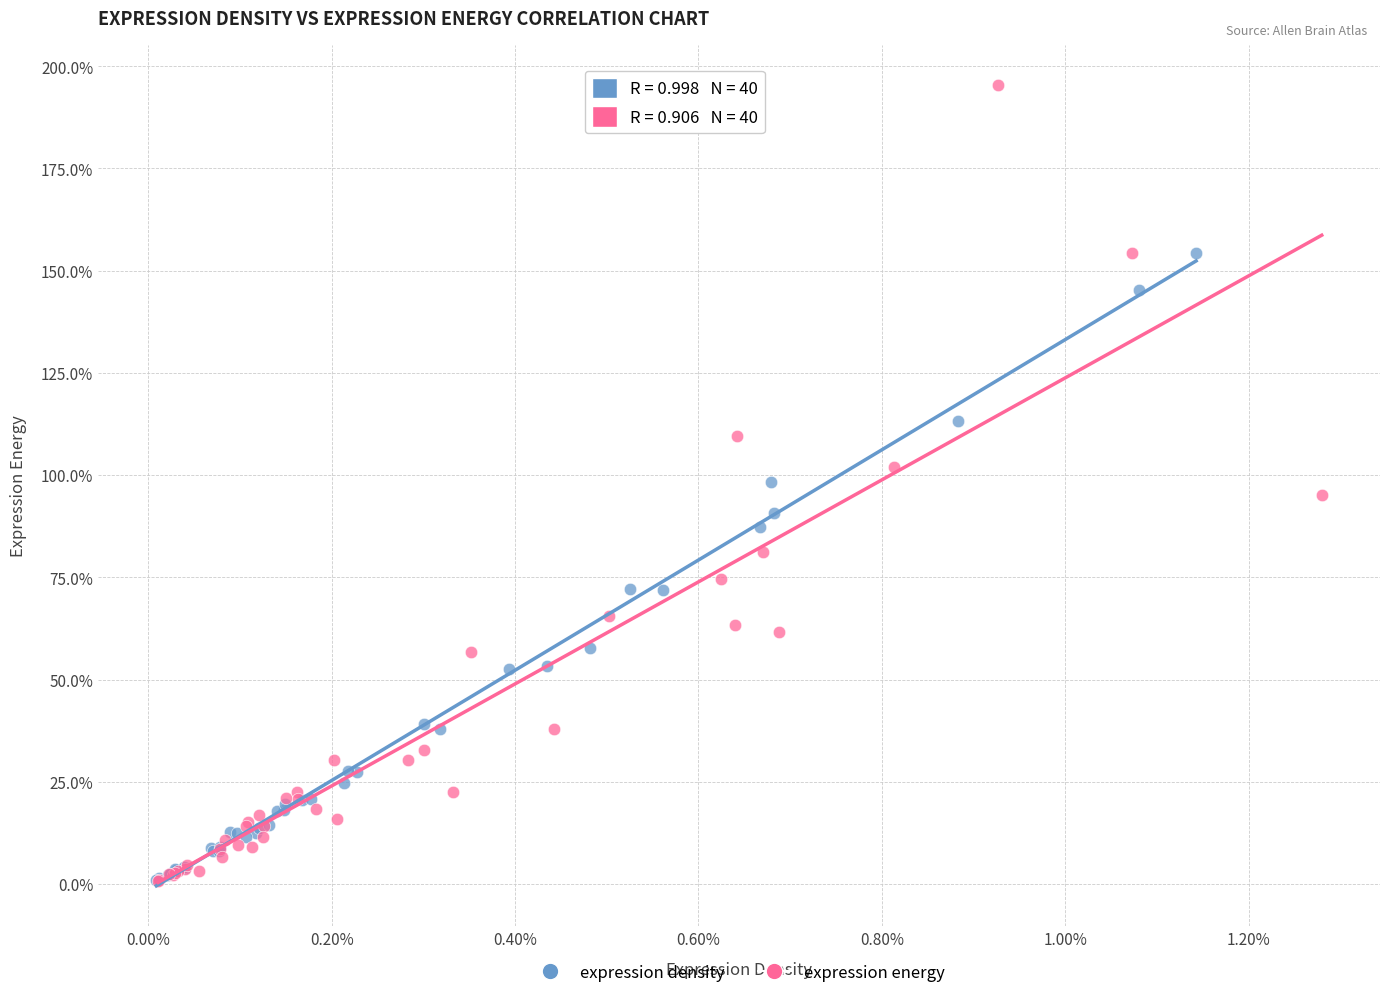

What are all the series names shown in the legend?

expression density, expression energy